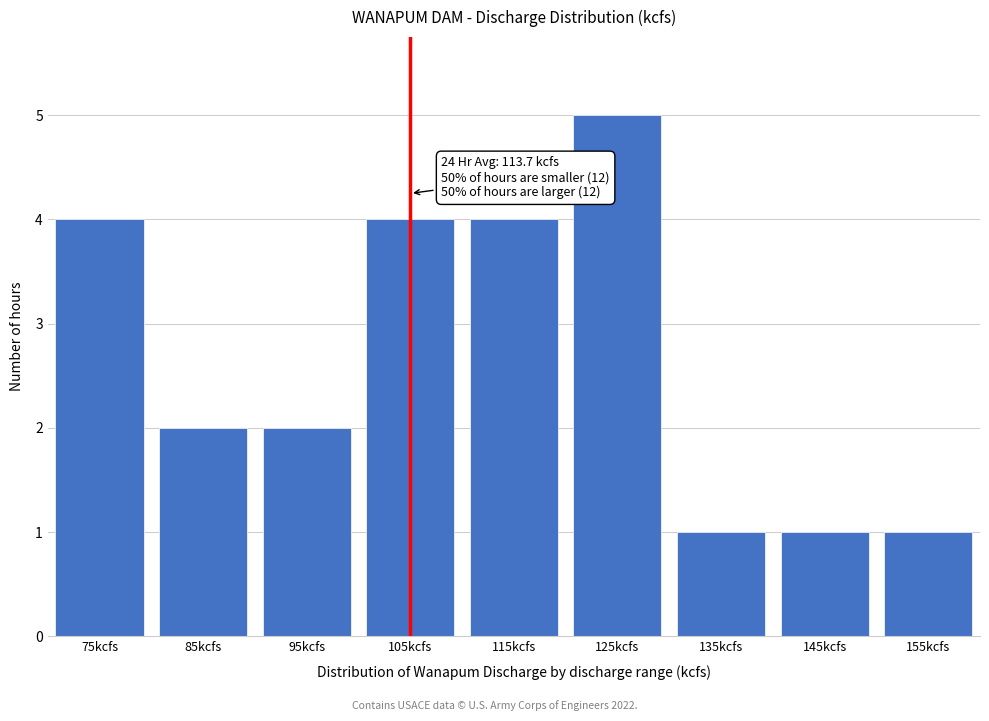

Reading left to right, extract all data points from this chart.

75kcfs=4	85kcfs=2	95kcfs=2	105kcfs=4	115kcfs=4	125kcfs=5	135kcfs=1	145kcfs=1	155kcfs=1